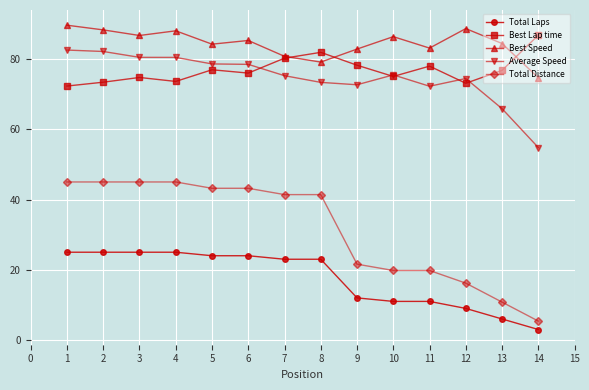

Count the number of categories in the chart.

14